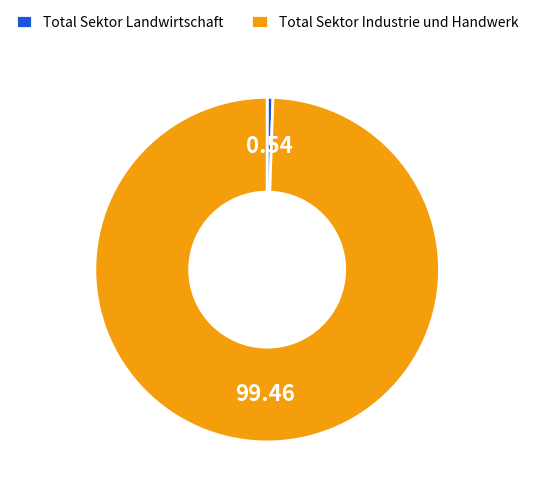

Which slice is the largest?

Total Sektor Industrie und Handwerk